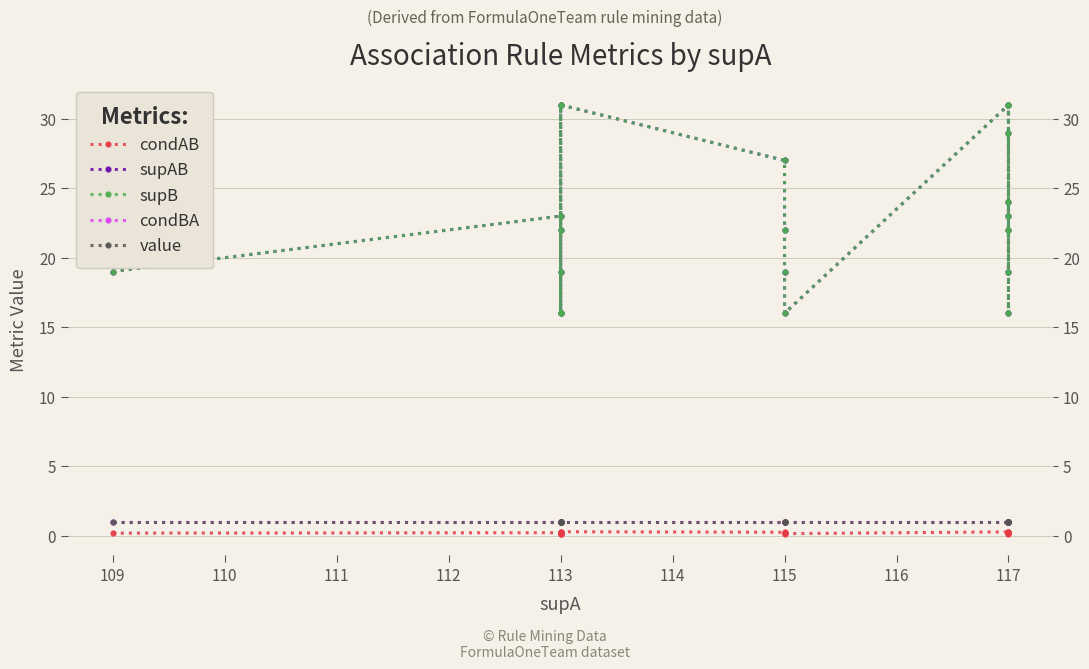

Which series has the widest spread of values?

supAB